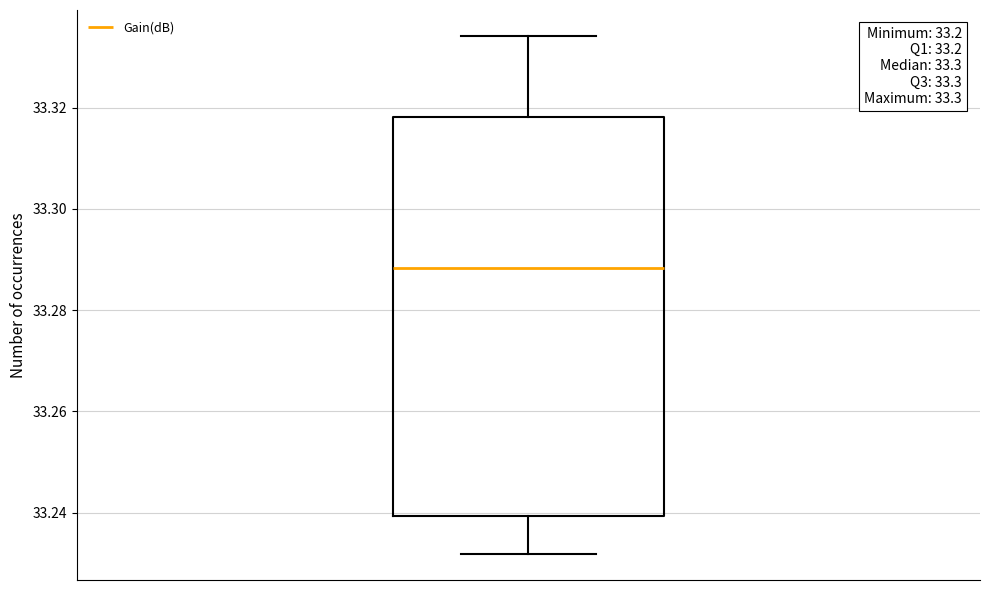

Where does the lower whisker of the box end on the y-axis? The values are not printed on the chart, so give them approximately, as read against the axis.

33.232